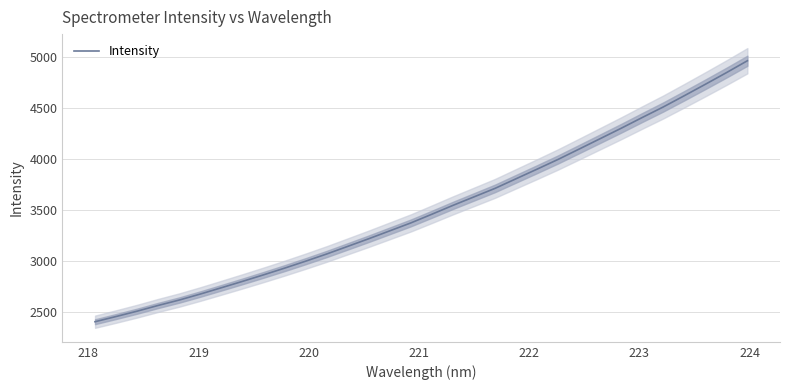

What is the average value?

3508.7